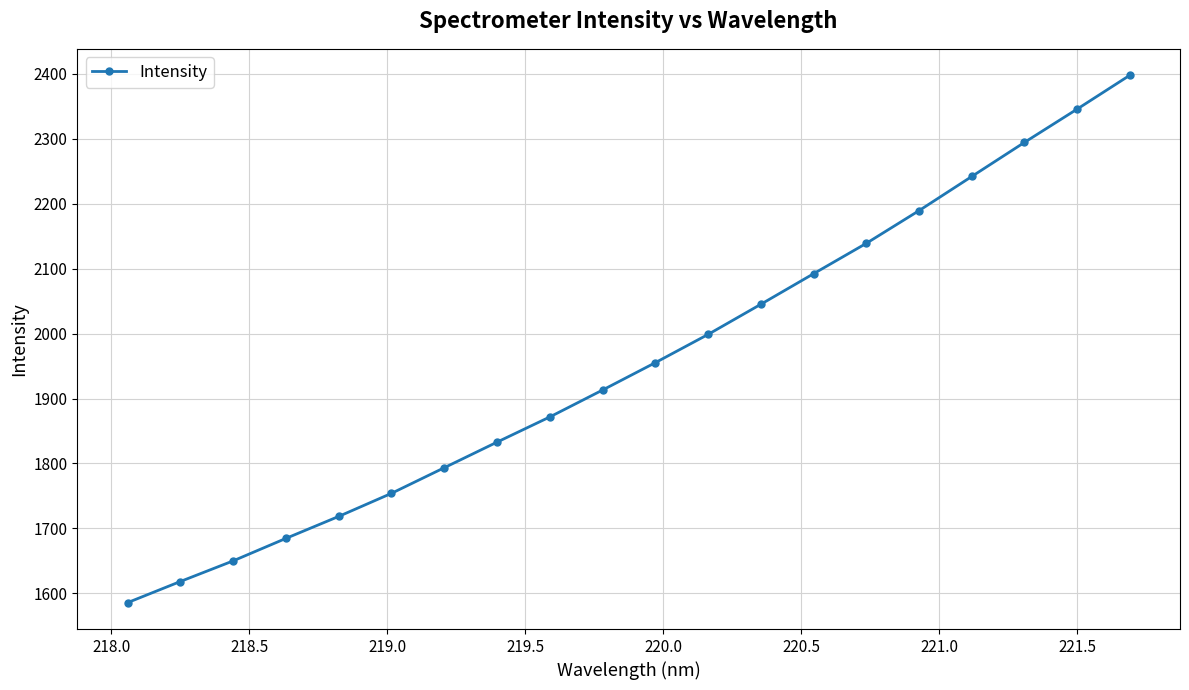

What is the greatest value displayed?

2397.6